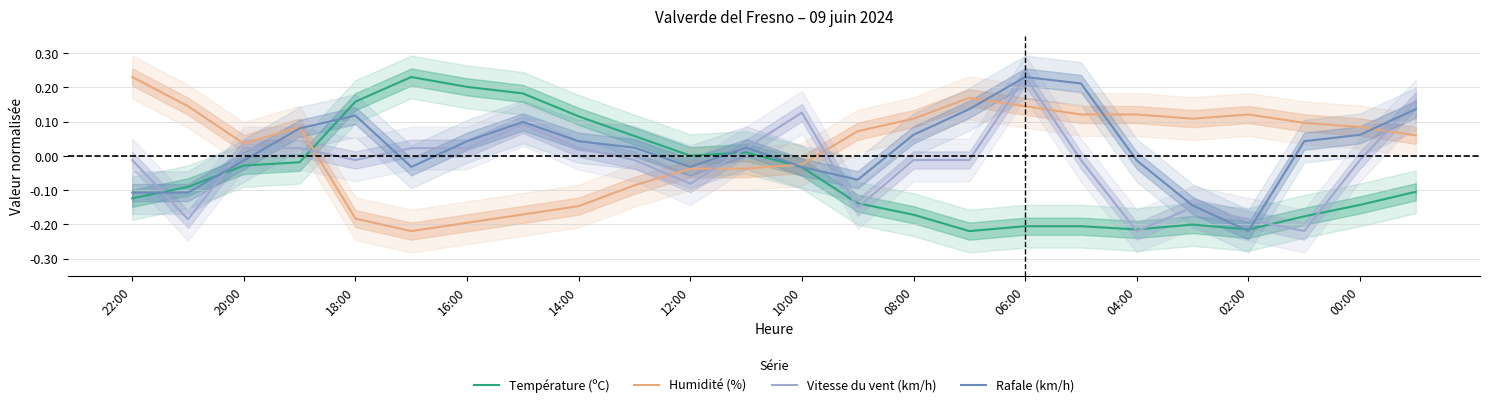

How many values in Vitesse du vent (km/h) are below zero?

14